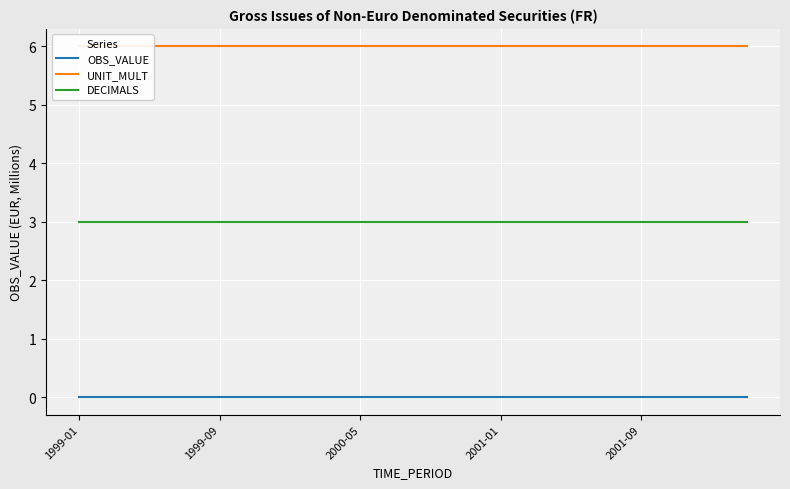

Reading right to left, extract all data points from this chart.

OBS_VALUE: 0	0	0	0	0	0	0	0	0	0	0	0	0	0	0	0	0	0	0	0
UNIT_MULT: 6	6	6	6	6	6	6	6	6	6	6	6	6	6	6	6	6	6	6	6
DECIMALS: 3	3	3	3	3	3	3	3	3	3	3	3	3	3	3	3	3	3	3	3